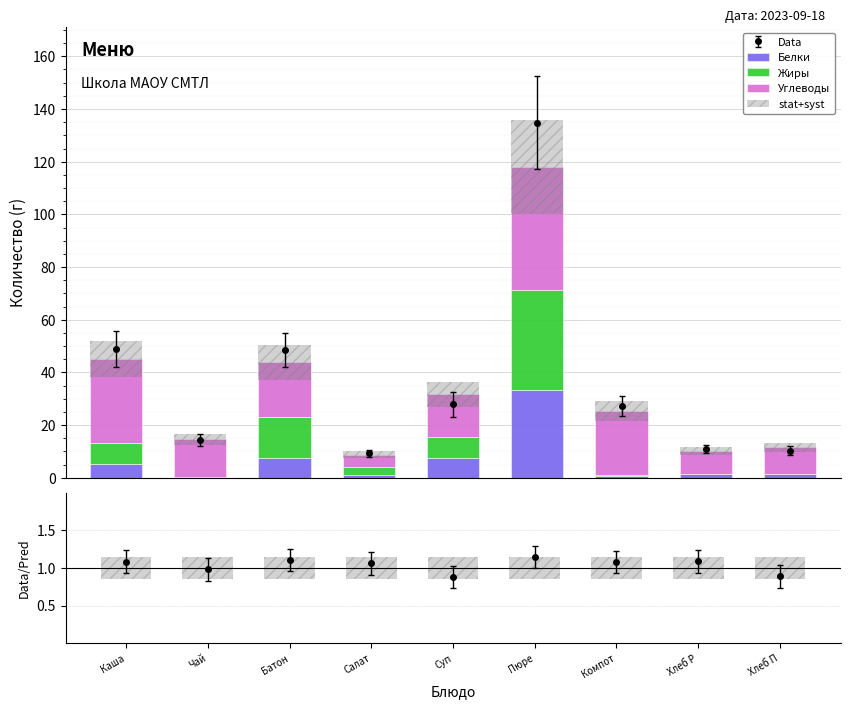

At which label does stat+syst reach its minimum?

Салат